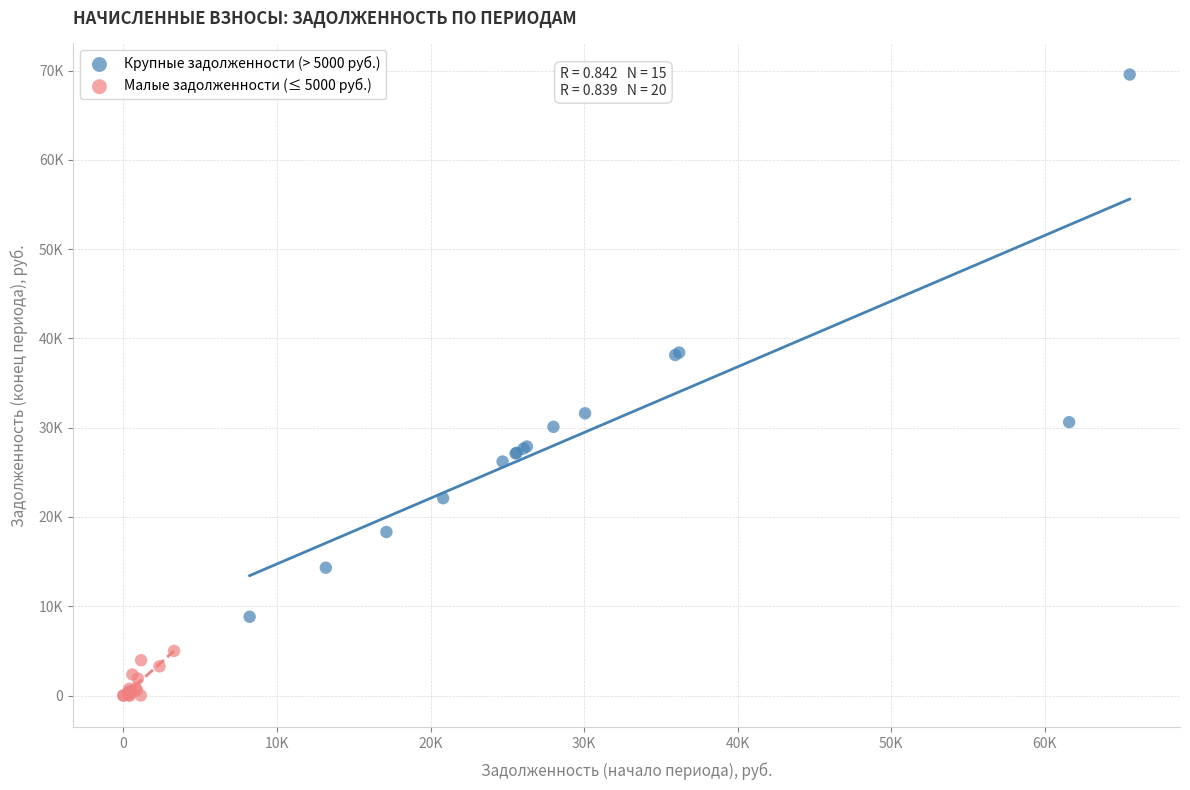

Which series reaches the minimum Y coordinate?

Малые задолженности (≤ 5000 руб.)